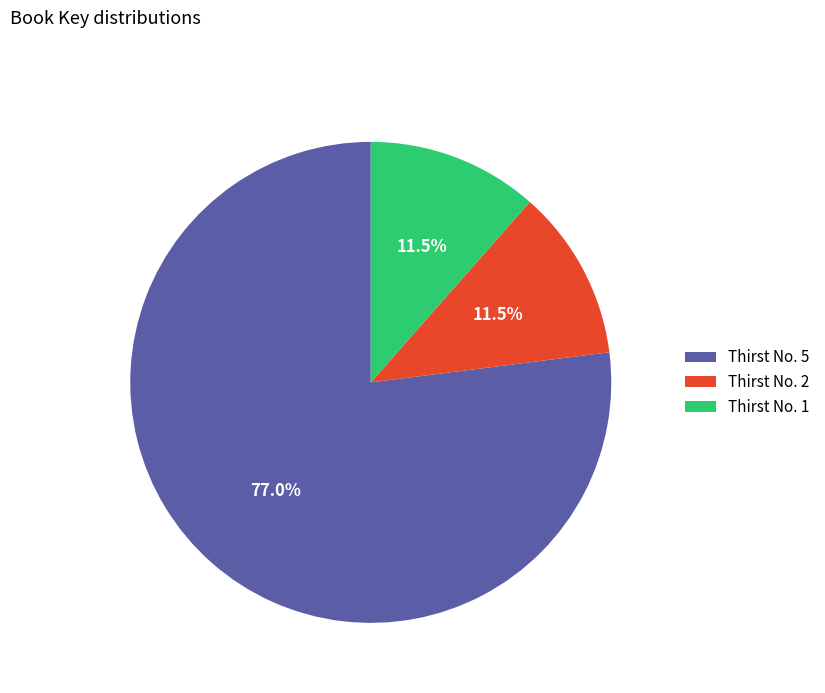

Is it true that Thirst No. 2 is 18% of the pie?

False